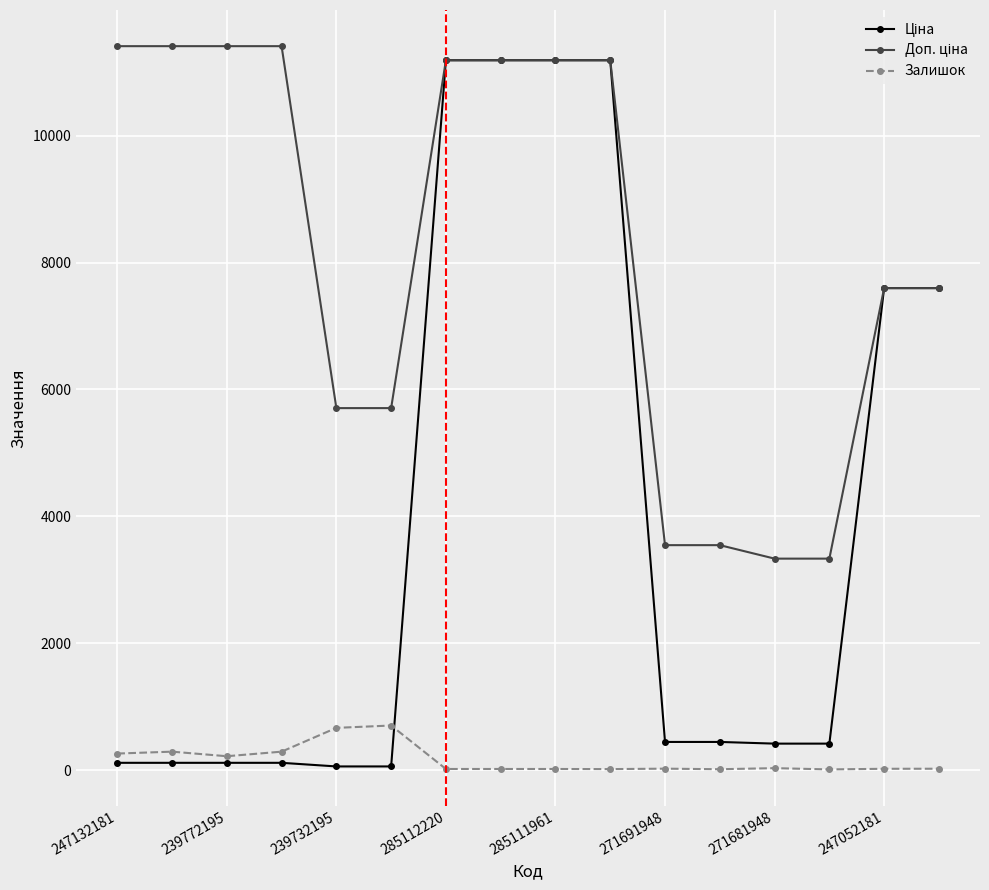

At how many categories does at least one series exceed 3052?

16